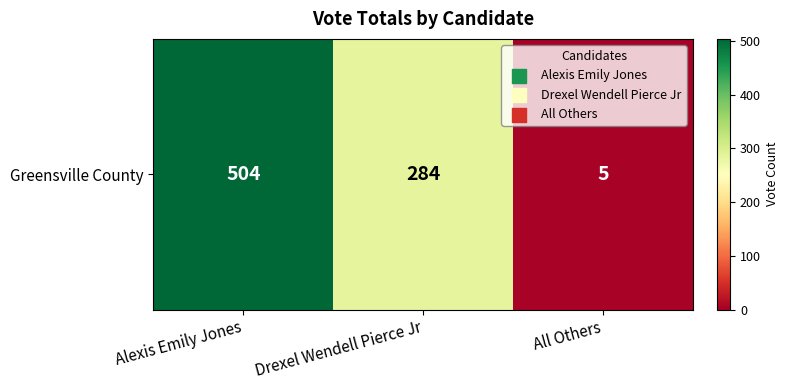

Between All Others and Drexel Wendell Pierce Jr, which is larger?

Drexel Wendell Pierce Jr